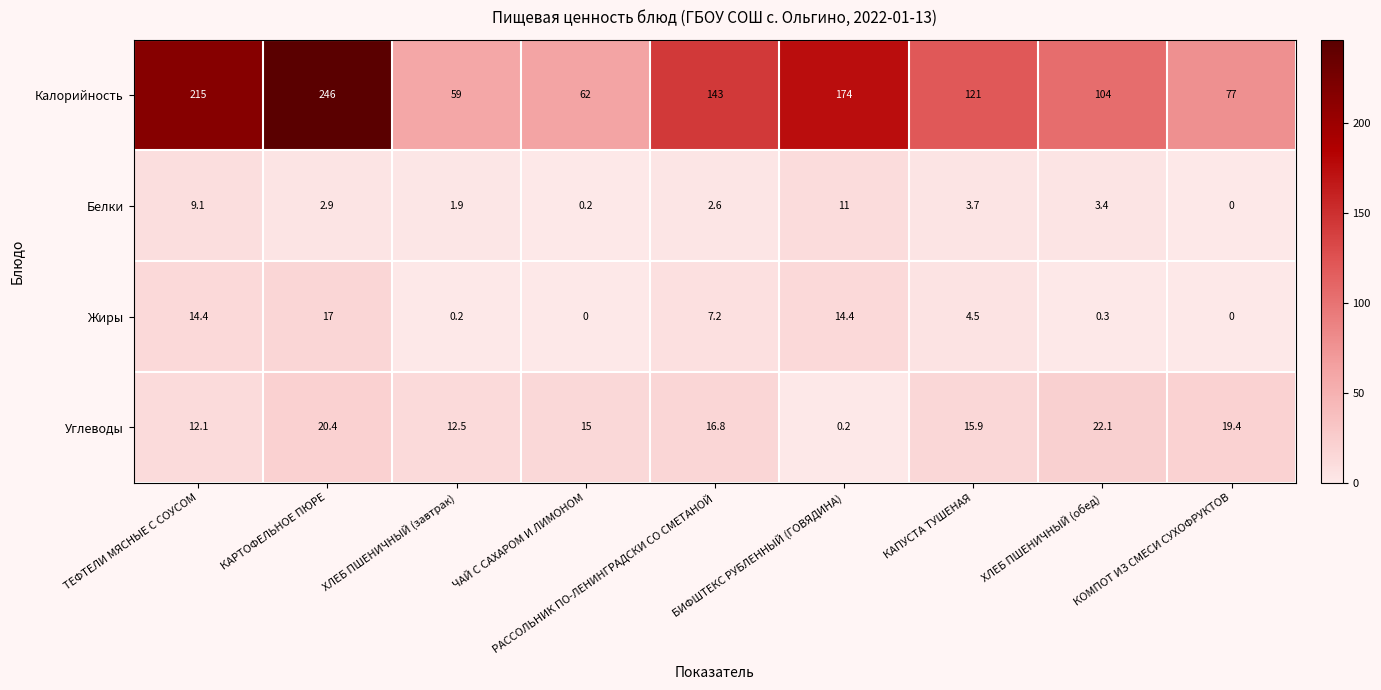

The value of Белки at ХЛЕБ ПШЕНИЧНЫЙ (завтрак) is 1.2. True or false?

False